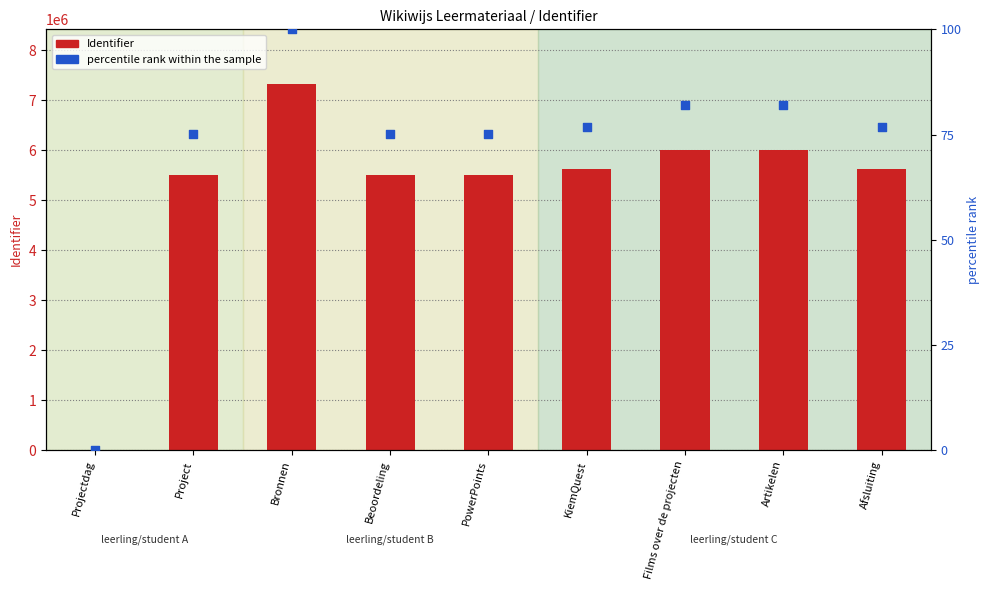

Which series reaches the maximum Y coordinate?

Identifier